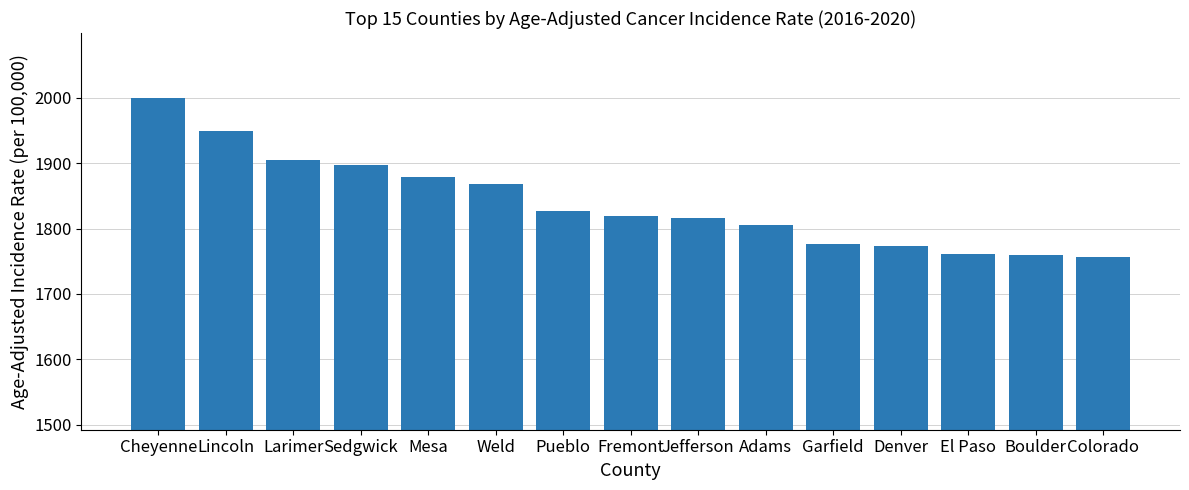

How many values exceed 1818?

8